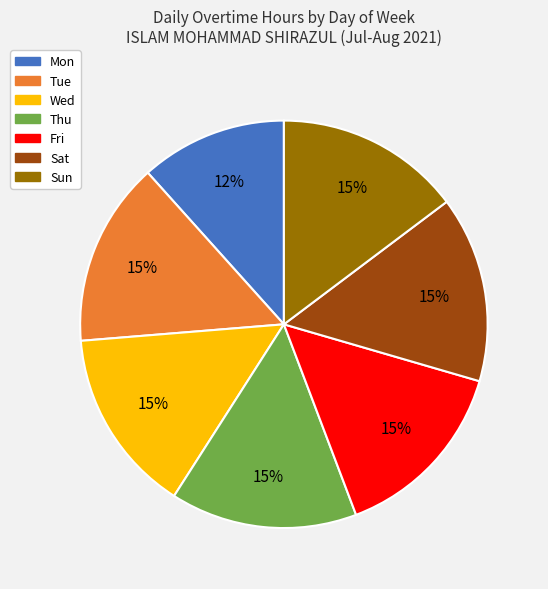

Which category has the smallest portion of the pie?

Mon